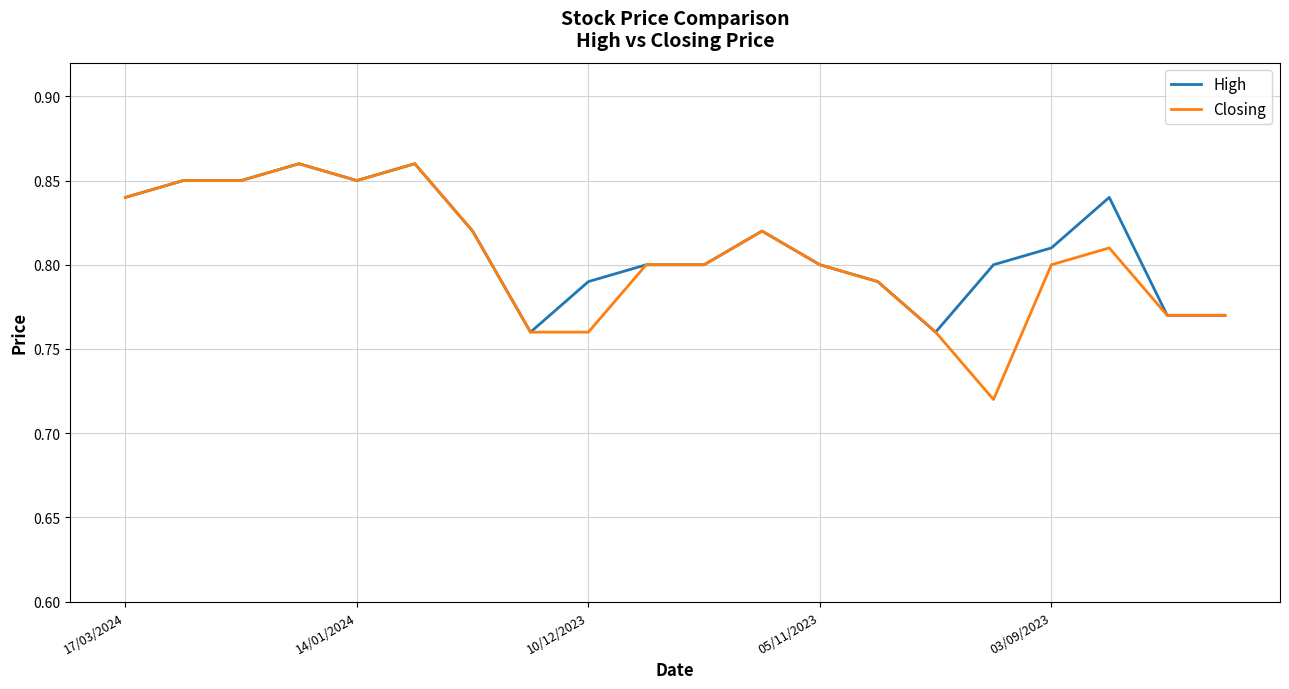

Which series has the largest range (max minus min)?

Closing